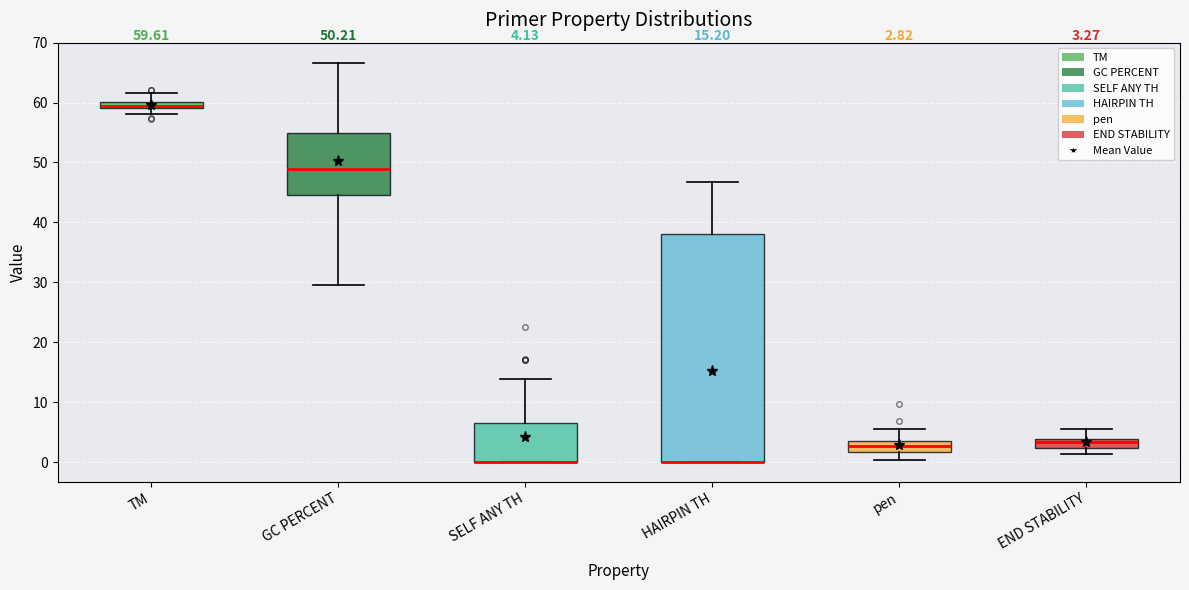

Which box is the tallest, from its lower edge to its upper edge?

HAIRPIN TH